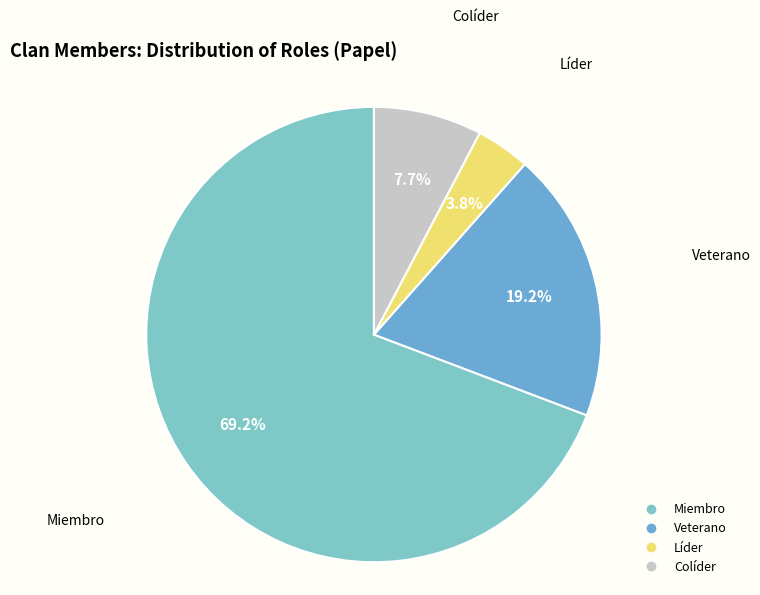

Rank the categories by value from lowest to highest.

Líder, Colíder, Veterano, Miembro